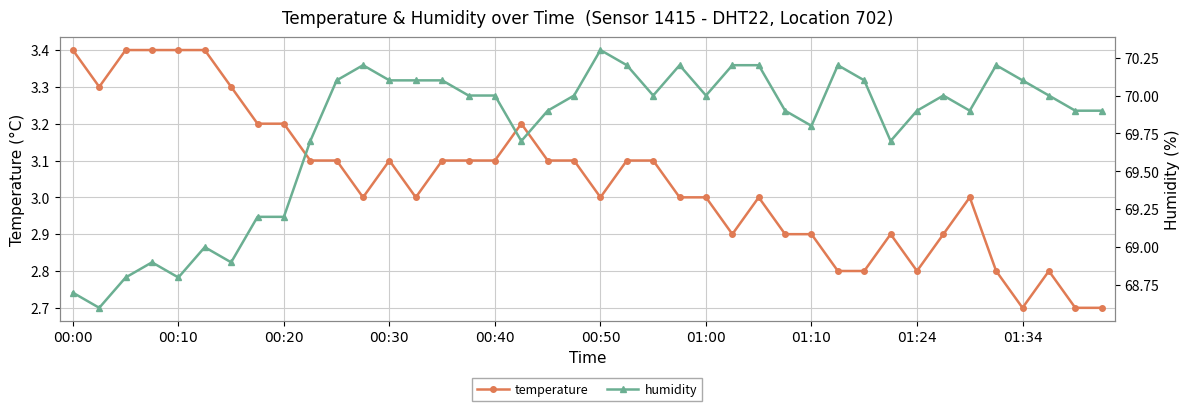

What is the sum of the humidity values at 11 and 14?

140.3